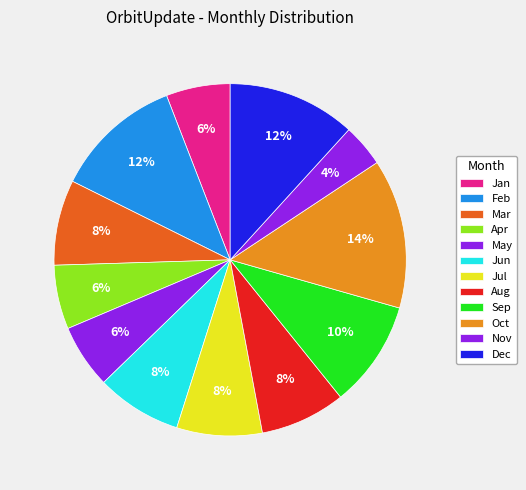

How many segments does this pie chart have?

12